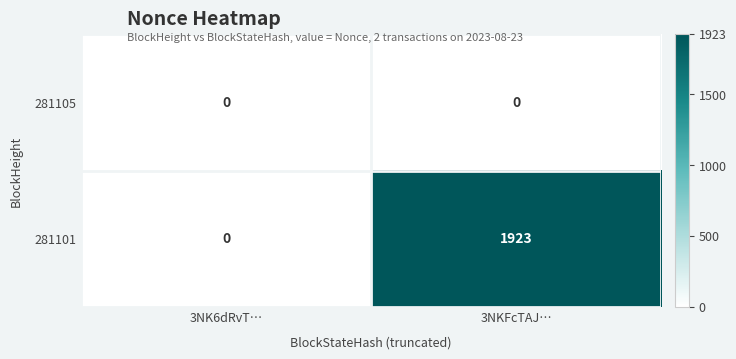

Which series has the largest range (max minus min)?

281101